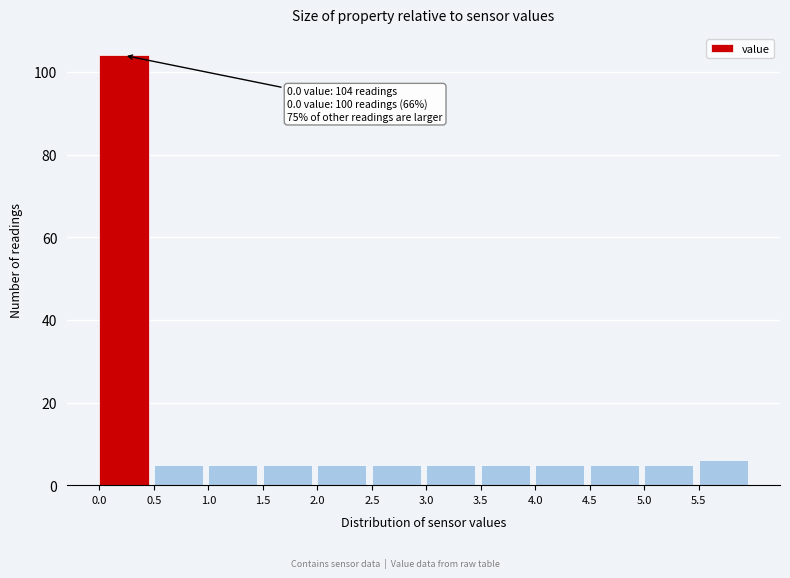

Which range on the x-axis has the tallest bar?

0.0 to 0.5